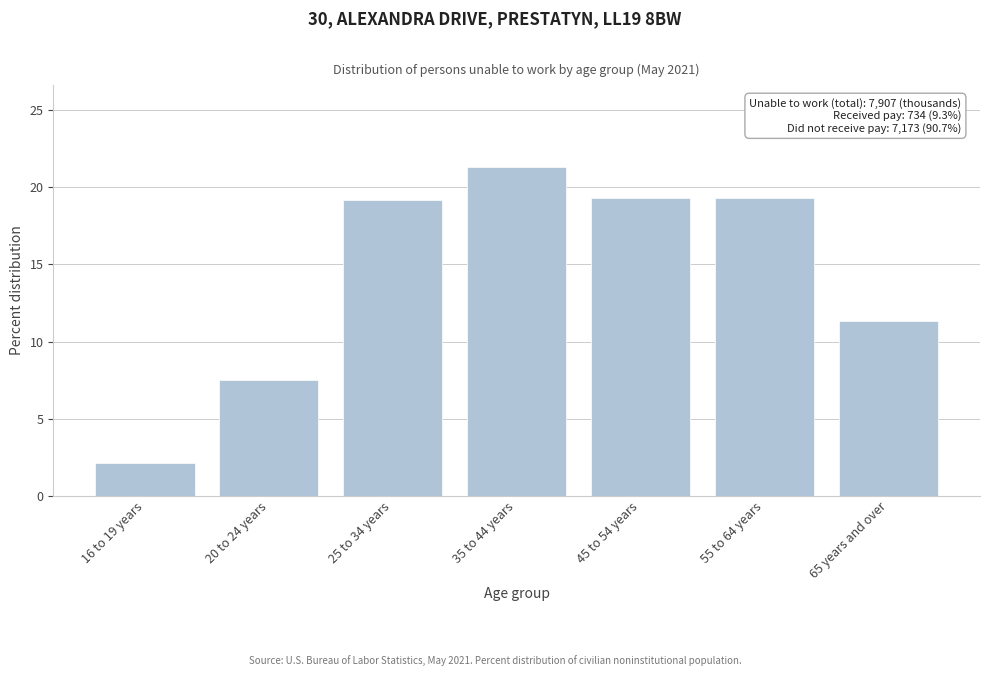

The chart shows a value of 5.1 at 55 to 64 years. True or false?

False